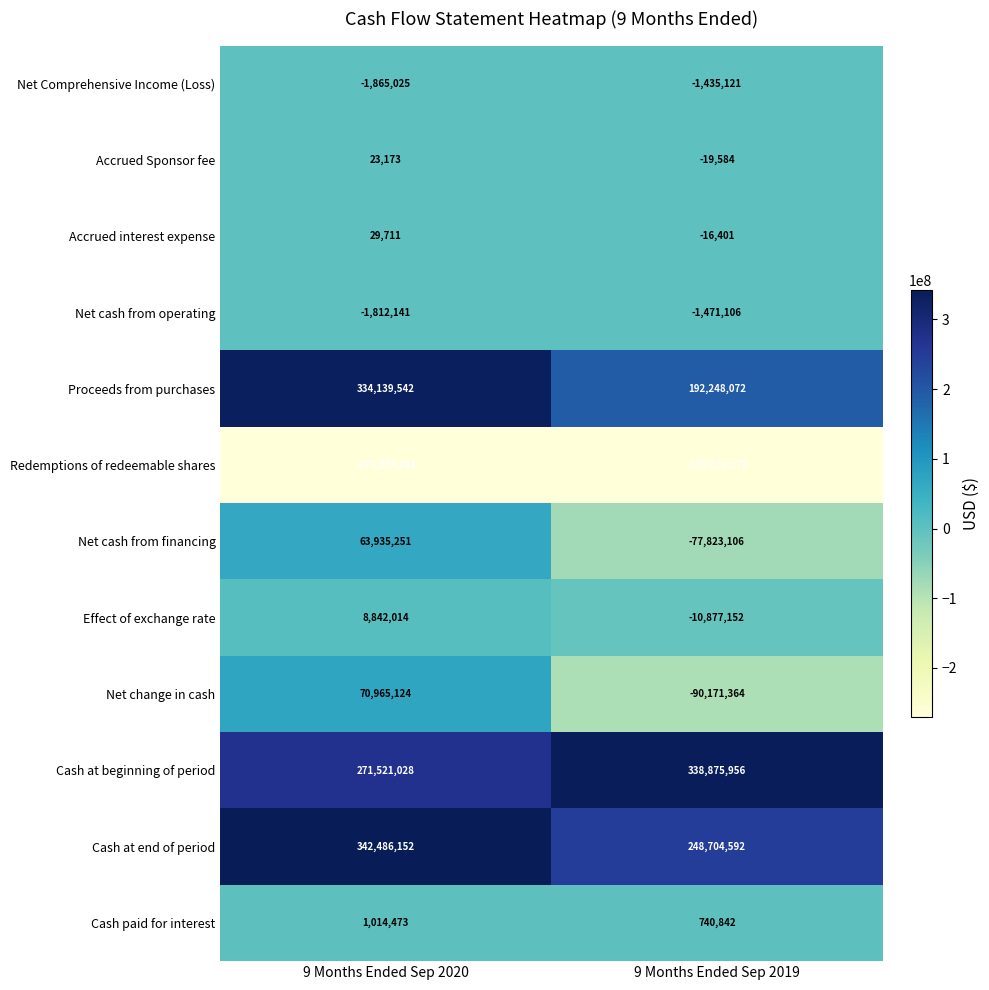

How many data points does each series have?

2